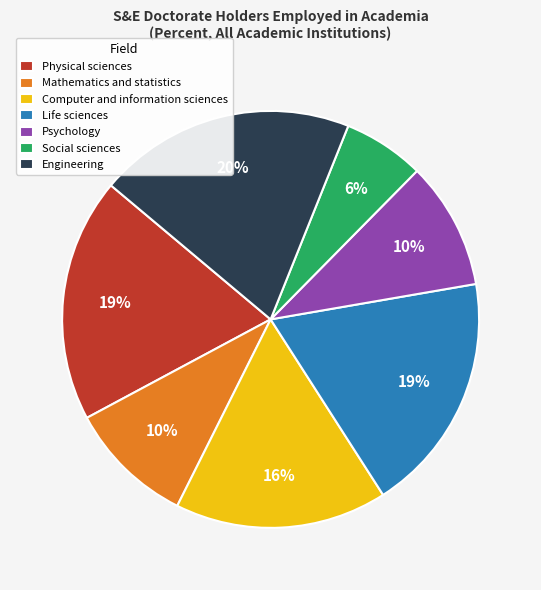

Is there any slice that represents more than half of the pie?

No